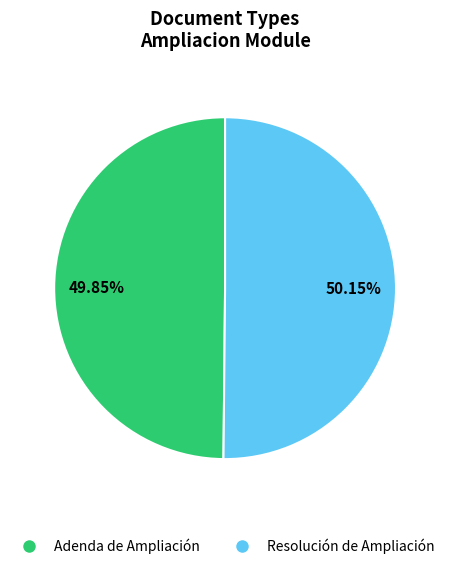

Approximately how many times larger is the value at Adenda de Ampliación compared to Resolución de Ampliación?

1.0